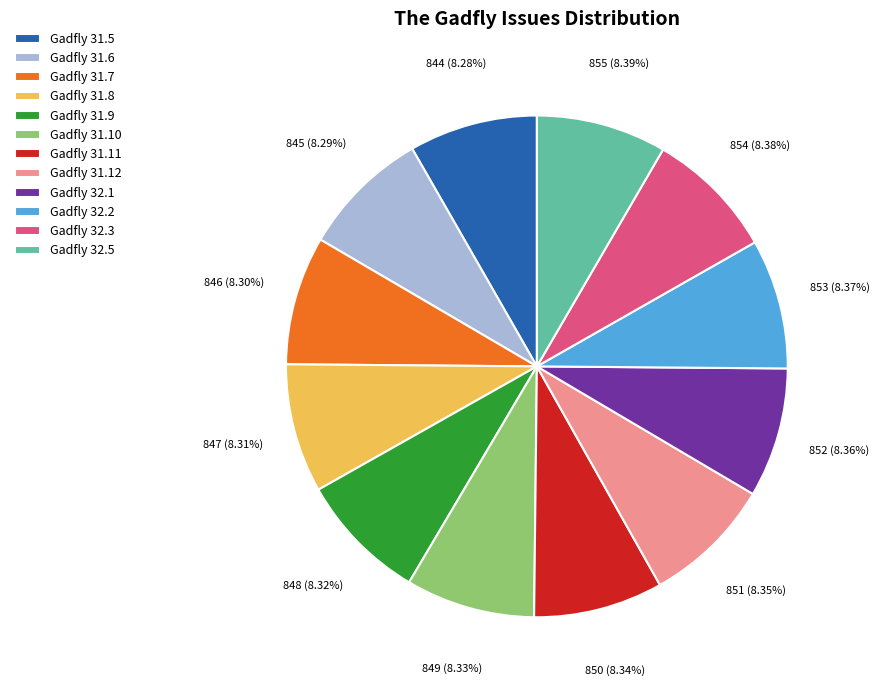

Does any single category account for the majority?

No